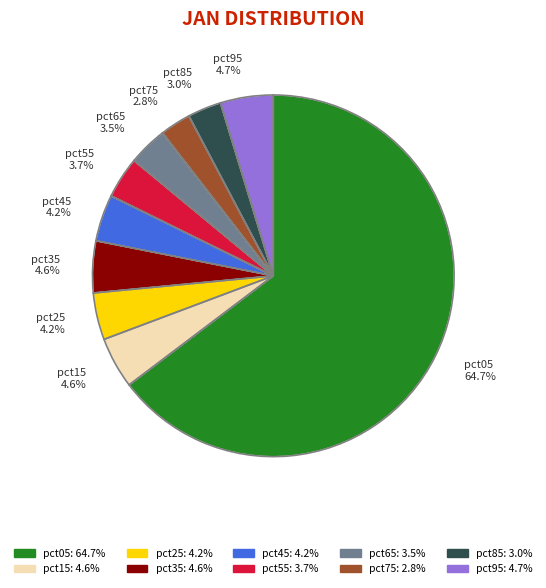

What portion of the pie excludes pct65?

96.5%